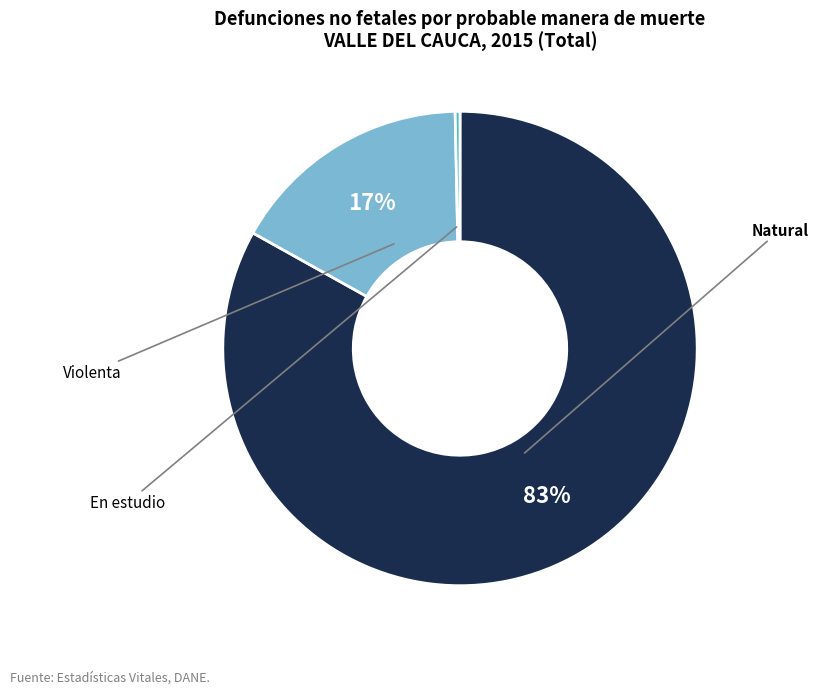

To the nearest percent, what is the difference between the largest and smallest slice percentages?

83%